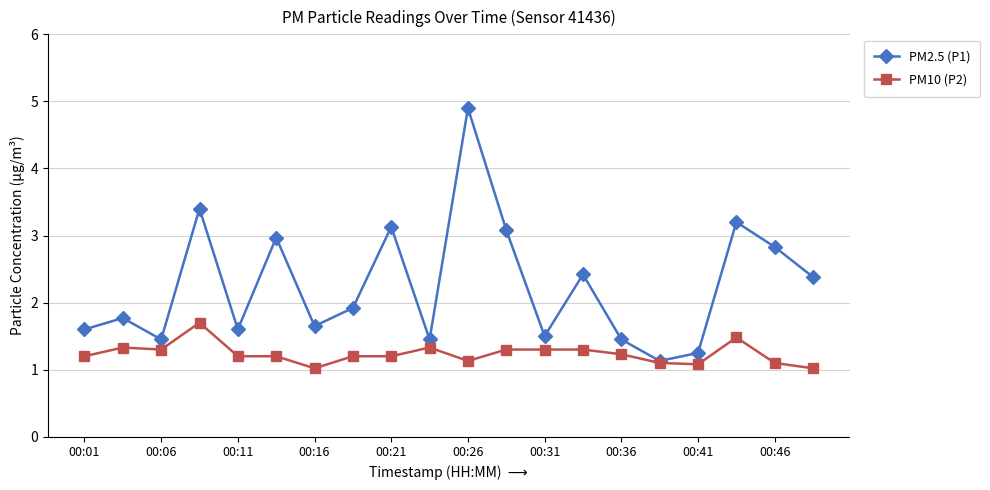

Rank the series by their average value, from lowest to highest.

PM10 (P2), PM2.5 (P1)